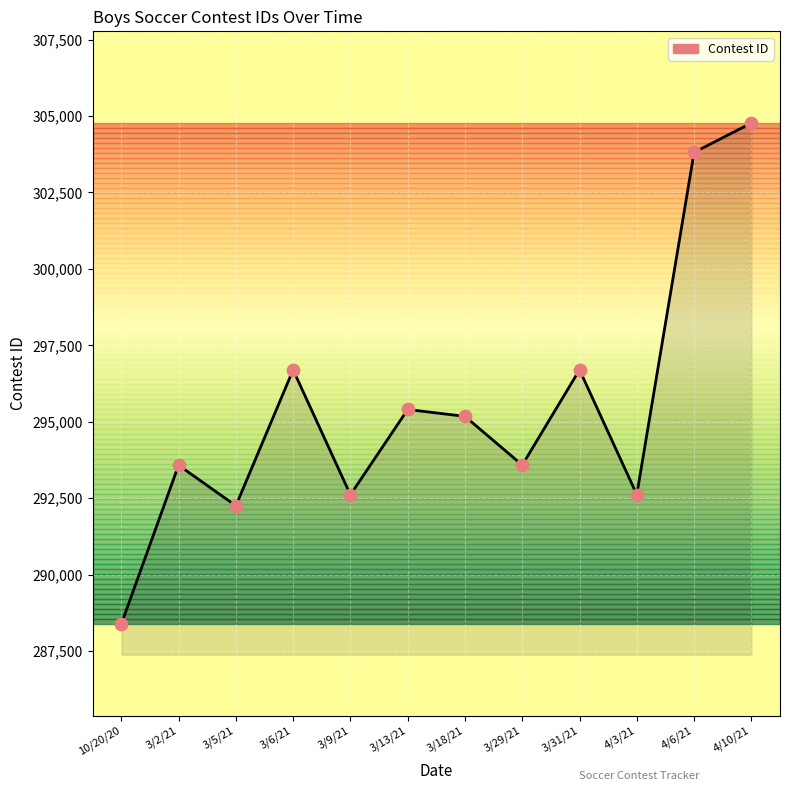

What is the ratio of the value at 4/10/21 to the value at 3/5/21?

1.0